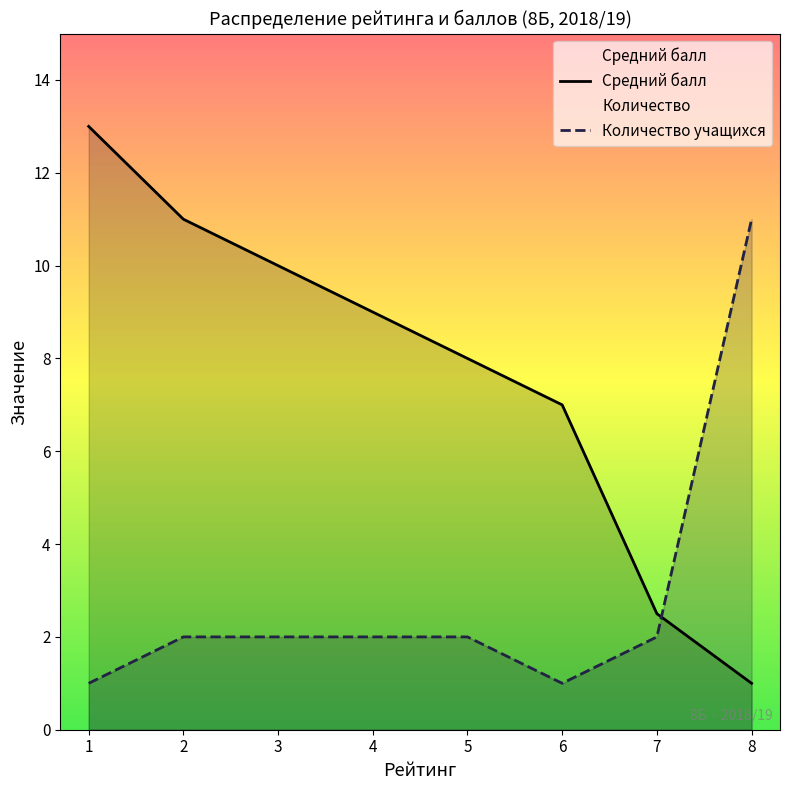

At how many categories does at least one series exceed 7?

6